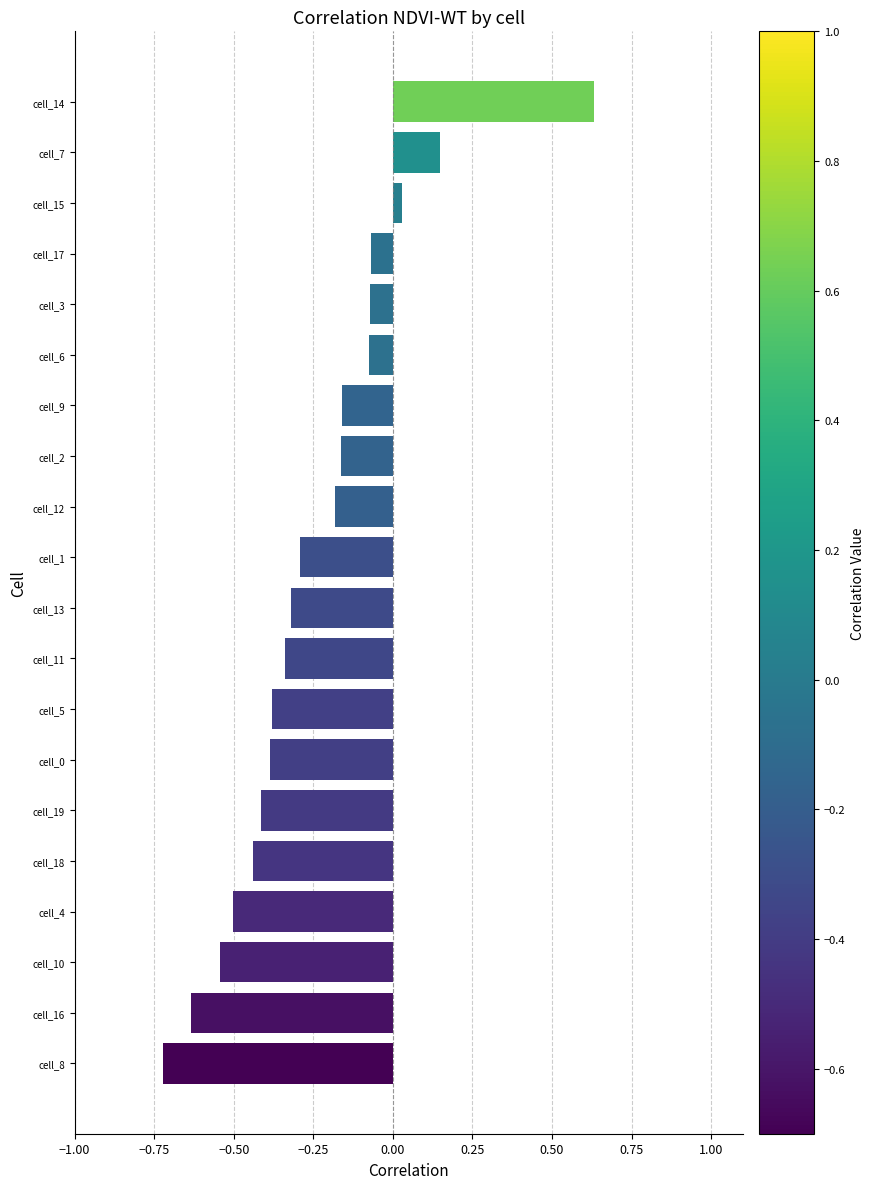

Is it true that the value at cell_12 is -0.2?

True